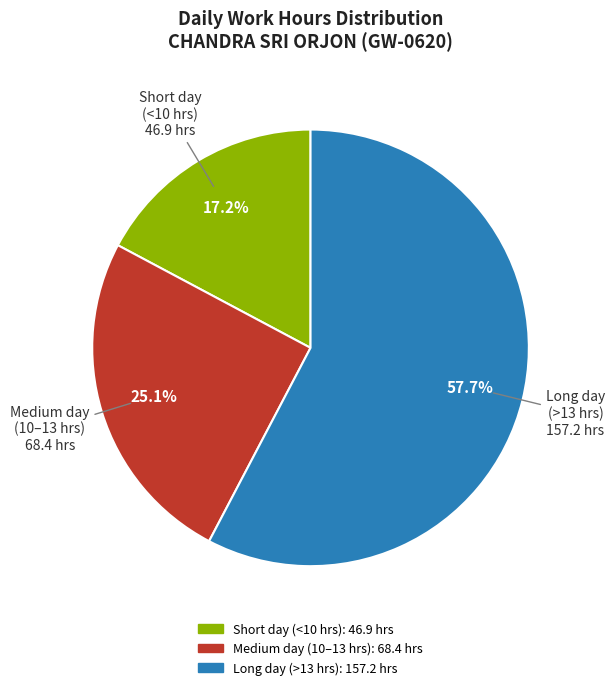

To the nearest percent, what is the difference between the largest and smallest slice percentages?

40%